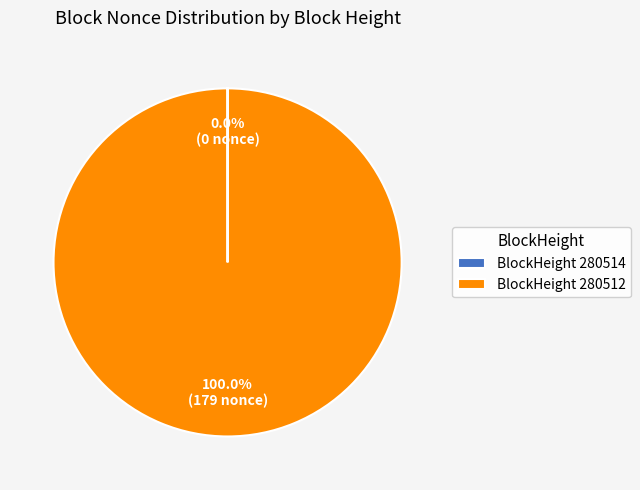

What is the largest slice in the pie chart?

BlockHeight 280512